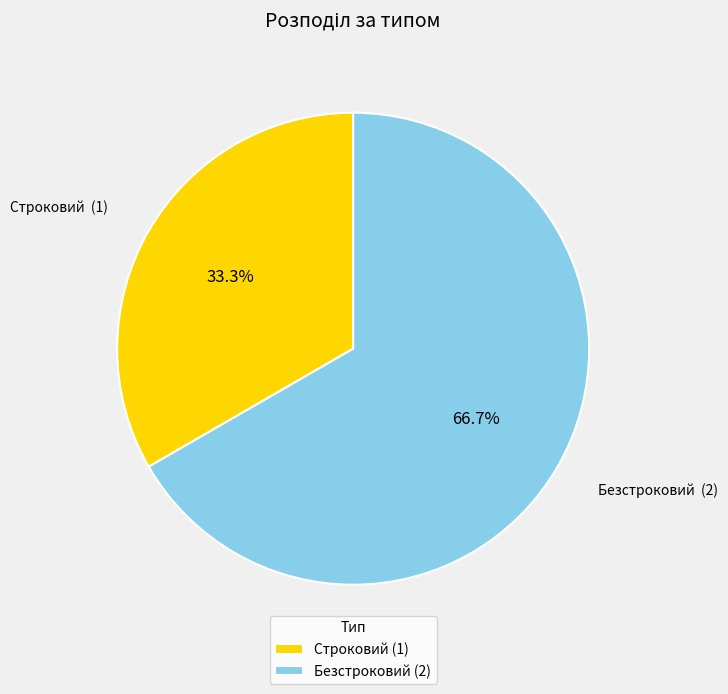

Approximately how many times larger is the value at Безстроковий compared to Строковий?

2.0